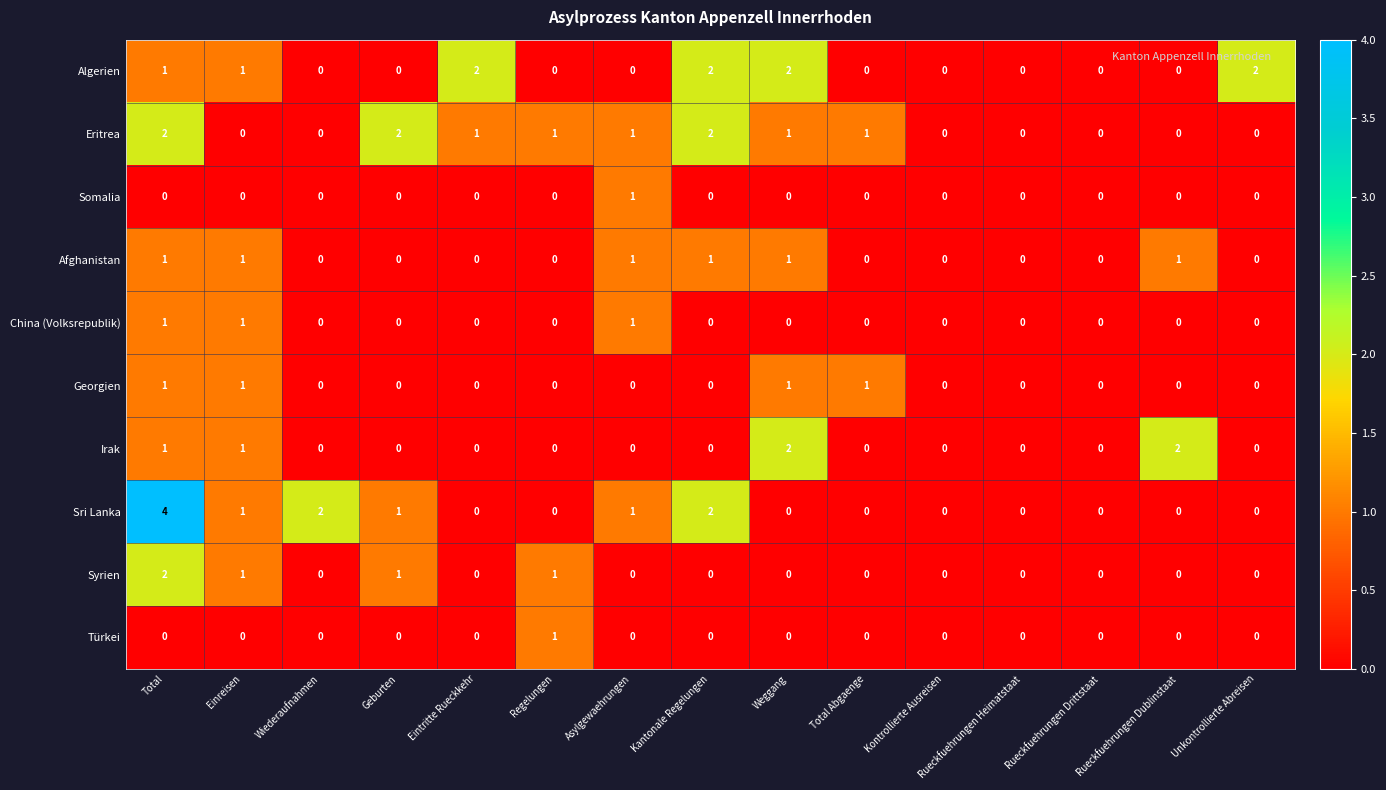

How many Eritrea values are between 0 and 1?

12